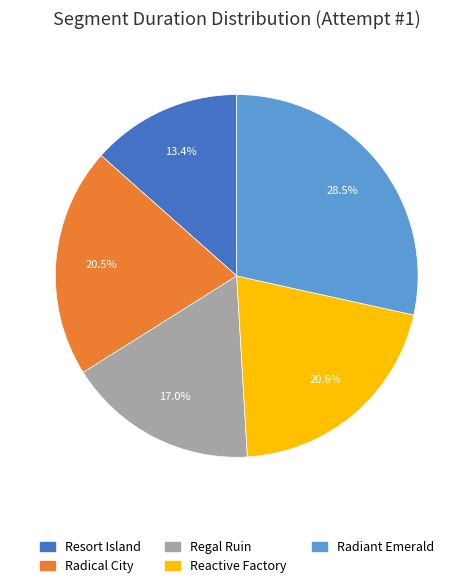

How many segments does this pie chart have?

5